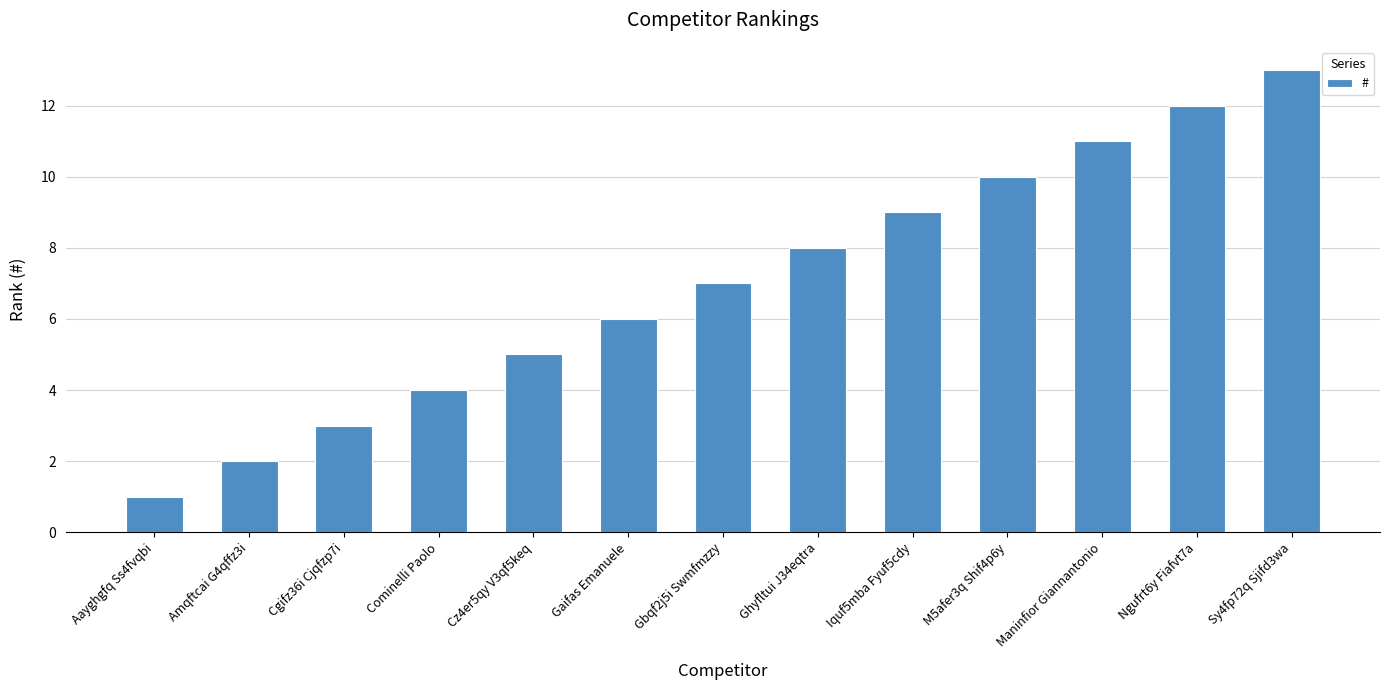

Rank the categories by value from highest to lowest.

Sy4fp72q Sjifd3wa, Ngufrt6y Fiafvt7a, Maninfior Giannantonio, M5afer3q Shif4p6y, Iquf5mba Fyuf5cdy, Ghyfltui J34eqtra, Gbqf2j5i Swmfmzzy, Gaifas Emanuele, Cz4er5qy V3qf5keq, Cominelli Paolo, Cgifz36i Cjqfzp7i, Amqftcai G4qffz3i, Aayghgfq Ss4fvqbi